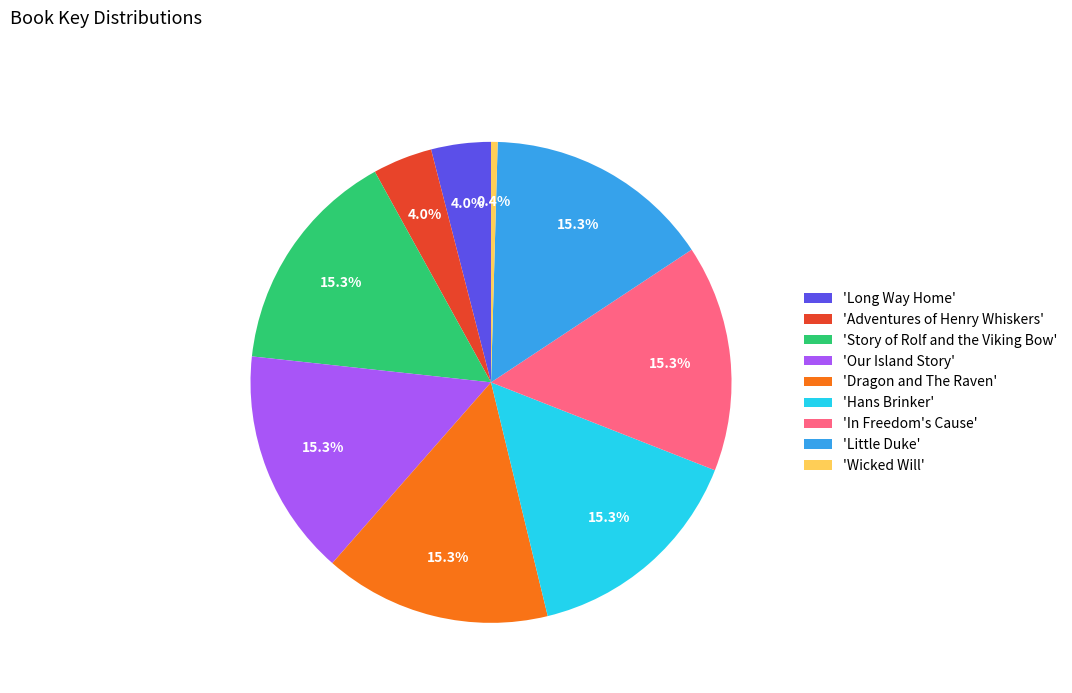

Between 'Wicked Will' and 'Long Way Home', which is larger?

'Long Way Home'